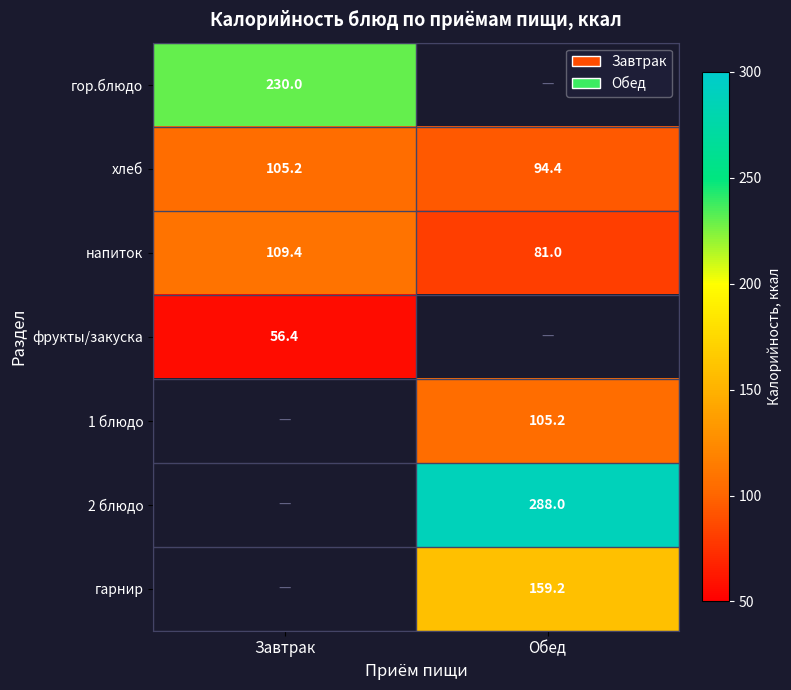

The value of 1 блюдо at Обед is 105.2. True or false?

True